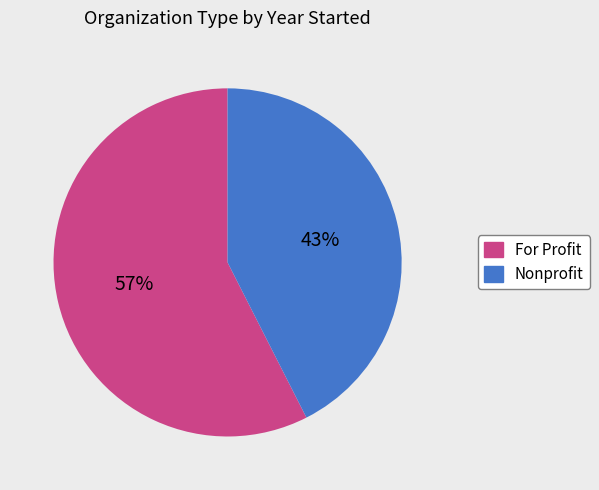

To the nearest percent, what is the average slice percentage?

50%